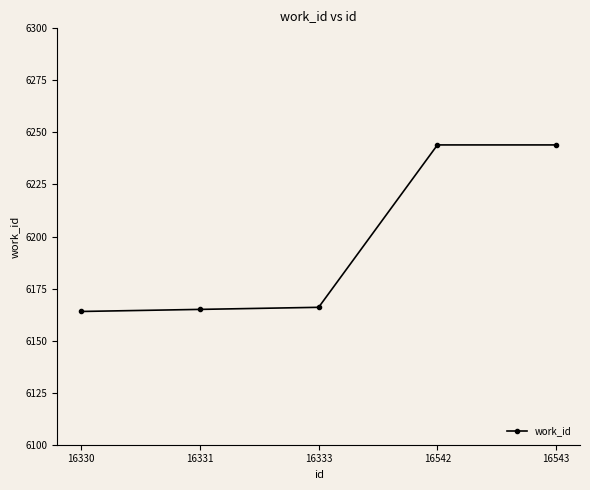

True or false: the data shows 10114 at 16331.

False